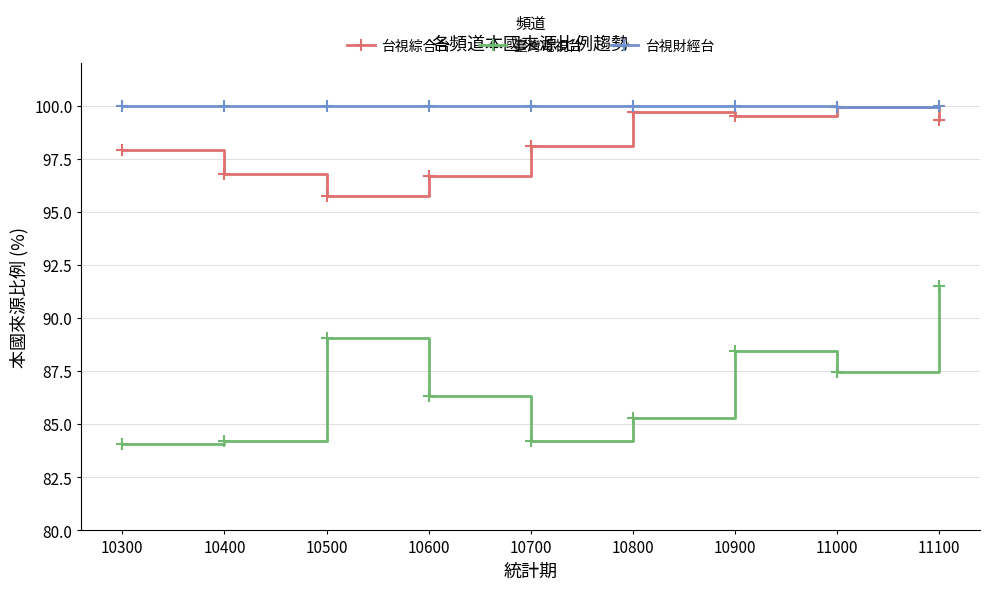

True or false: 台視綜合台 has a value of 161.1 at 10300.

False